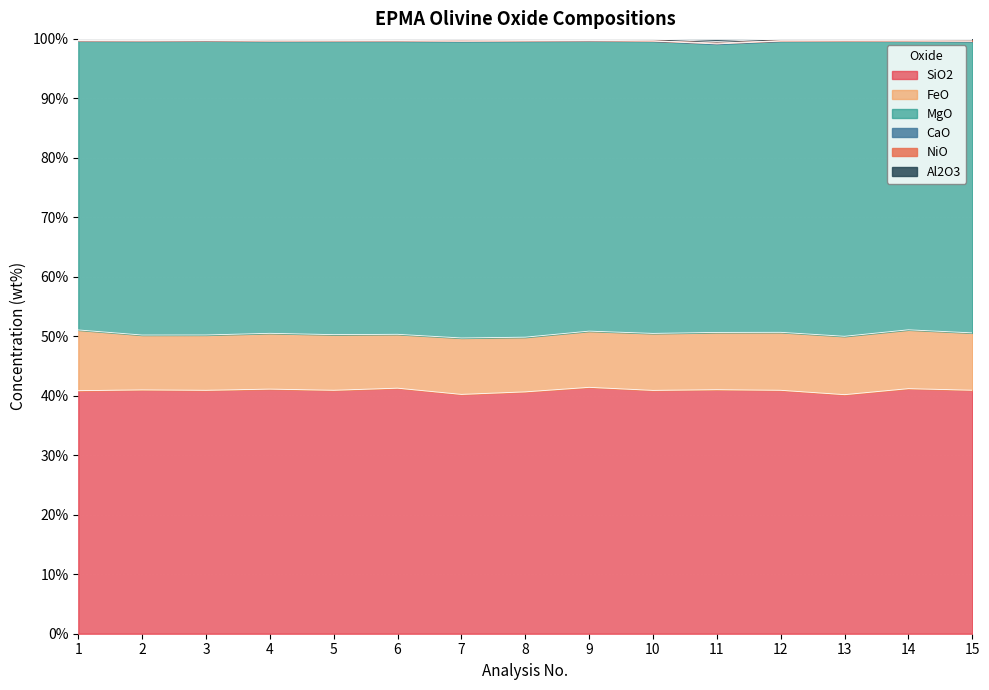

At how many categories does at least one series exceed 12?

15